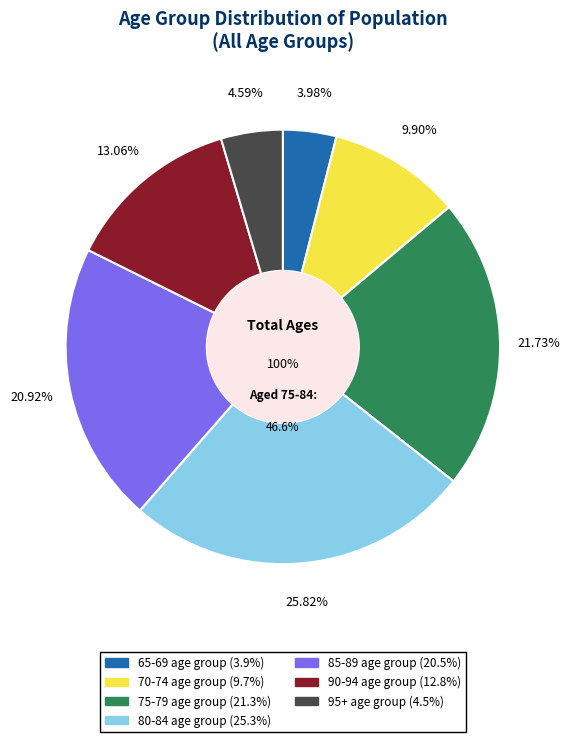

Which category has the biggest portion of the pie?

80-84